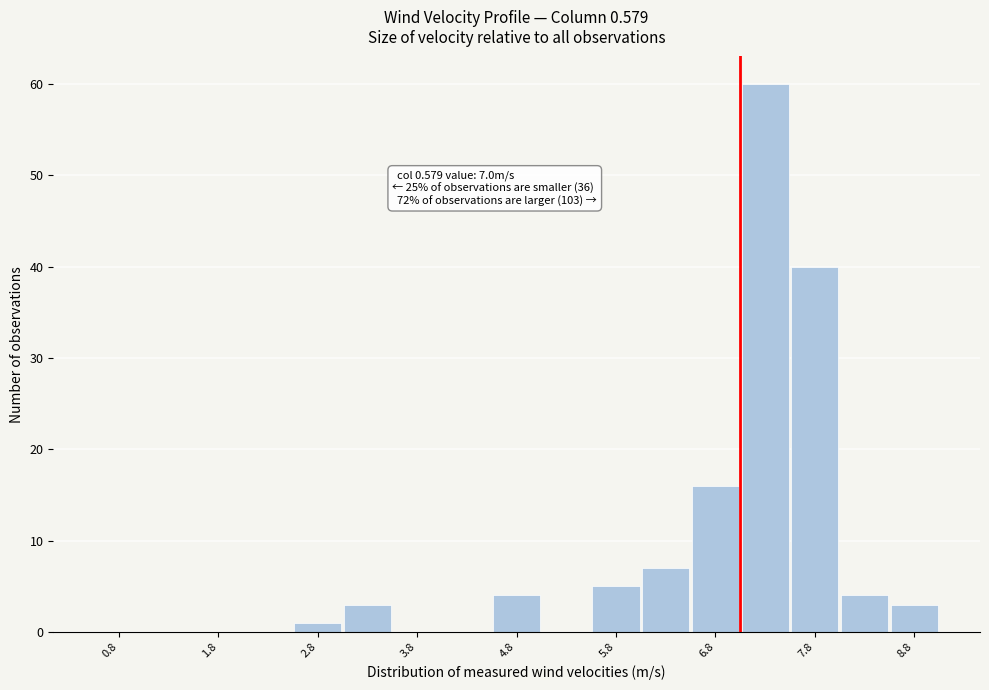

Over which range of the x-axis is the bar tallest?

7.0 to 7.5